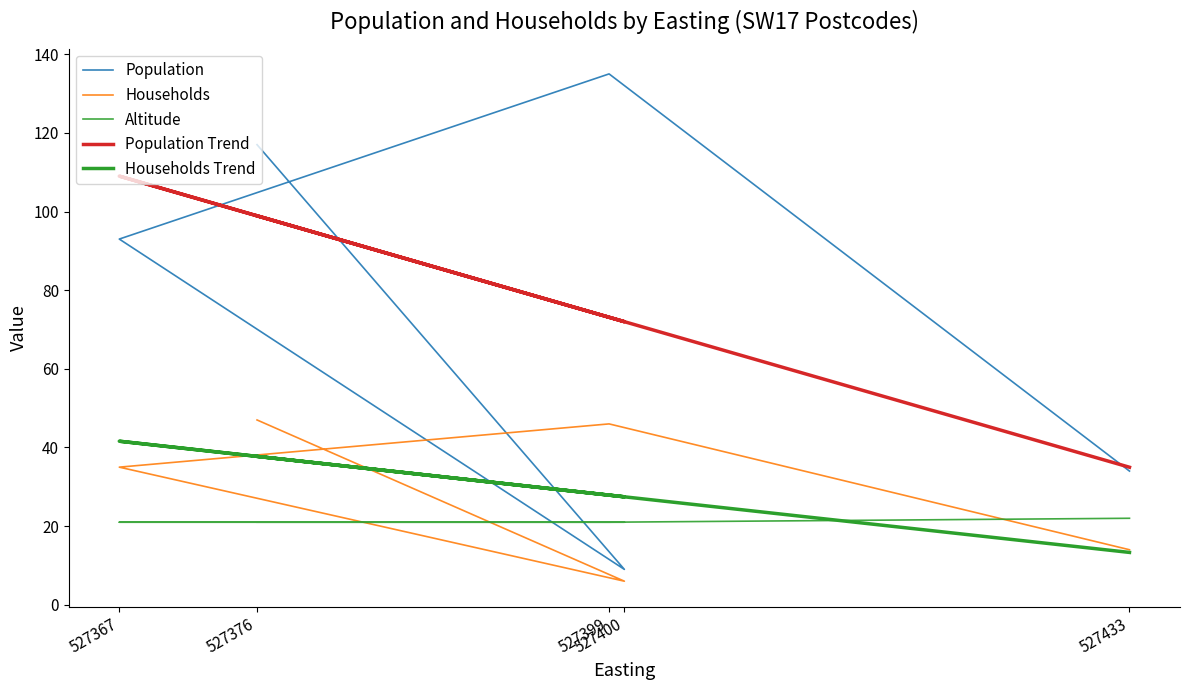

Is this an area chart (filled region under the line)?

No